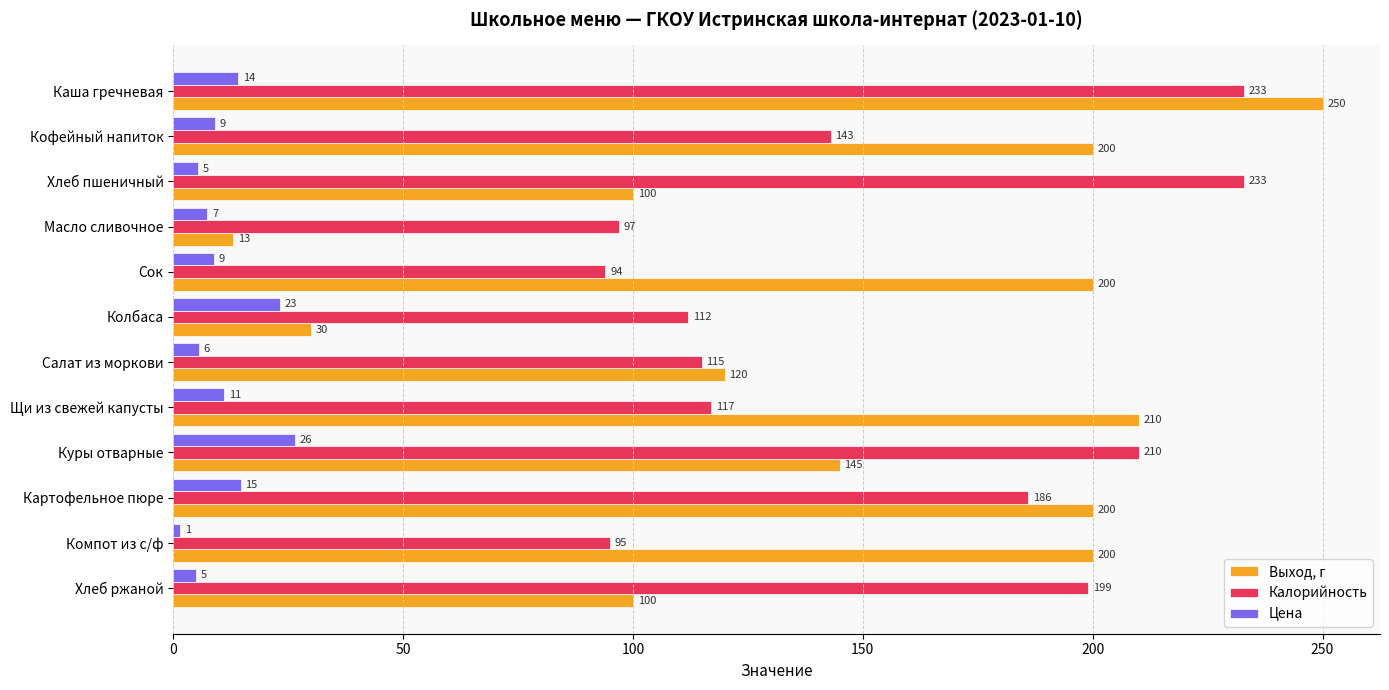

Rank the series by their maximum value, from highest to lowest.

Выход, г, Калорийность, Цена